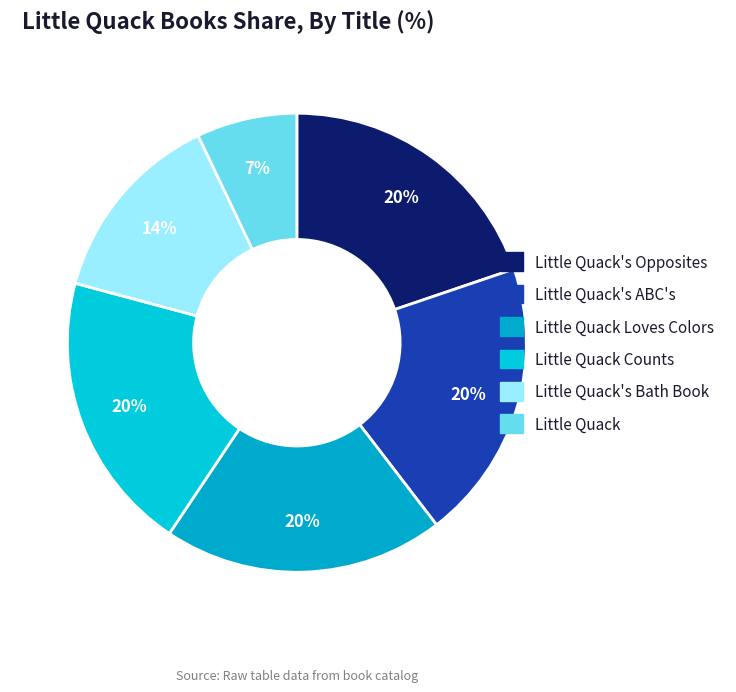

Rank the categories by value from highest to lowest.

Little Quack Loves Colors, Little Quack Counts, Little Quack's Opposites, Little Quack's ABC's, Little Quack's Bath Book, Little Quack